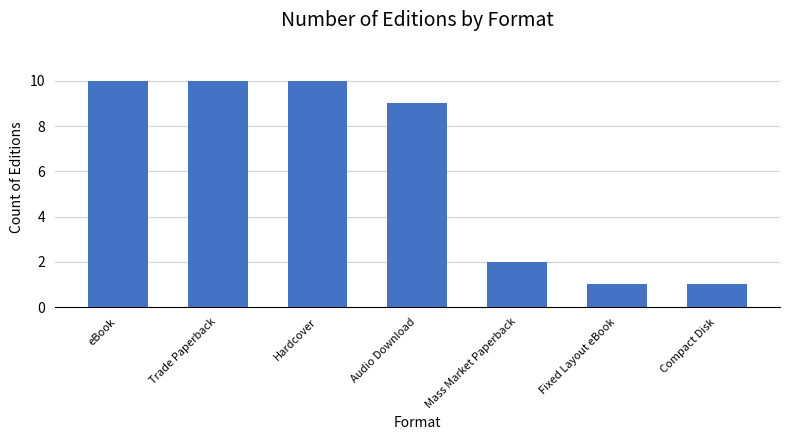

Reading right to left, extract all data points from this chart.

1	1	2	9	10	10	10